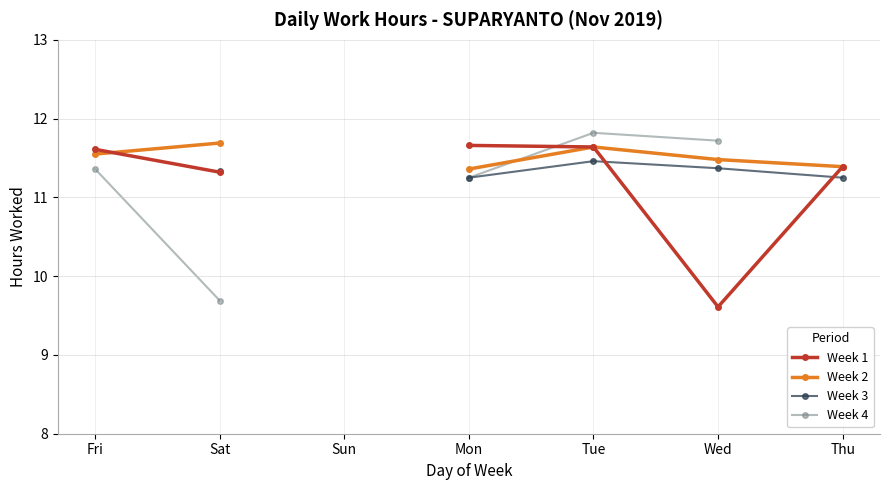

Rank the series at Mon from lowest to highest value.

Week 3, Week 4, Week 2, Week 1